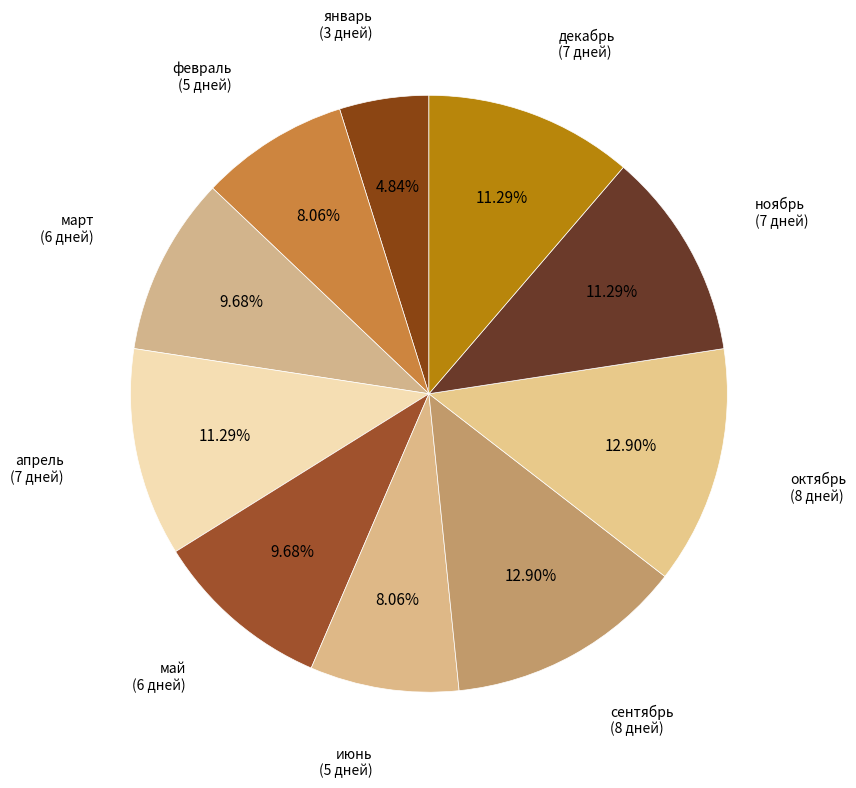

What is the smallest slice in the pie chart?

январь